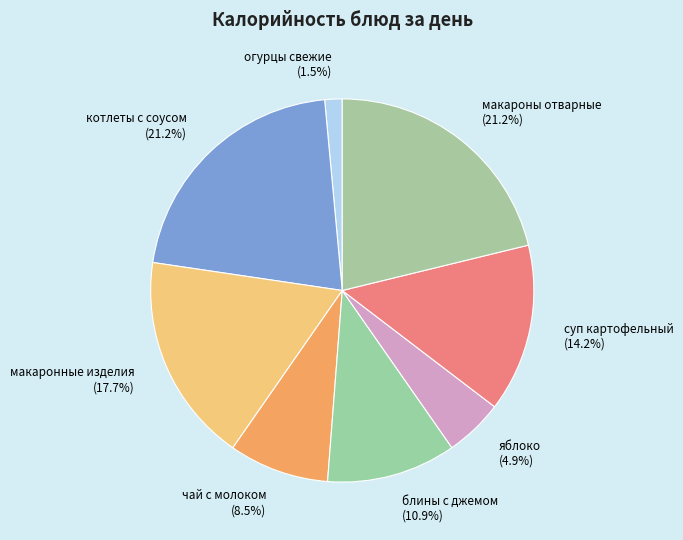

Approximately how many times larger is the value at блины с джемом compared to макароны отварные?

0.5